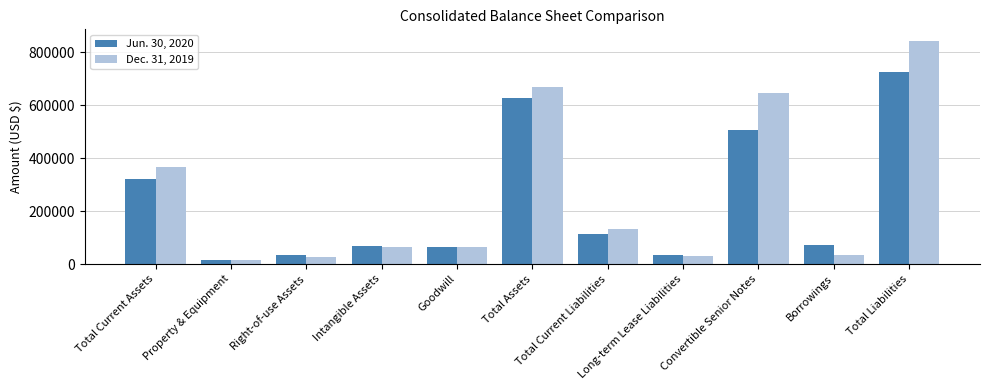

What is the lowest value of the Dec. 31, 2019 series?

15287